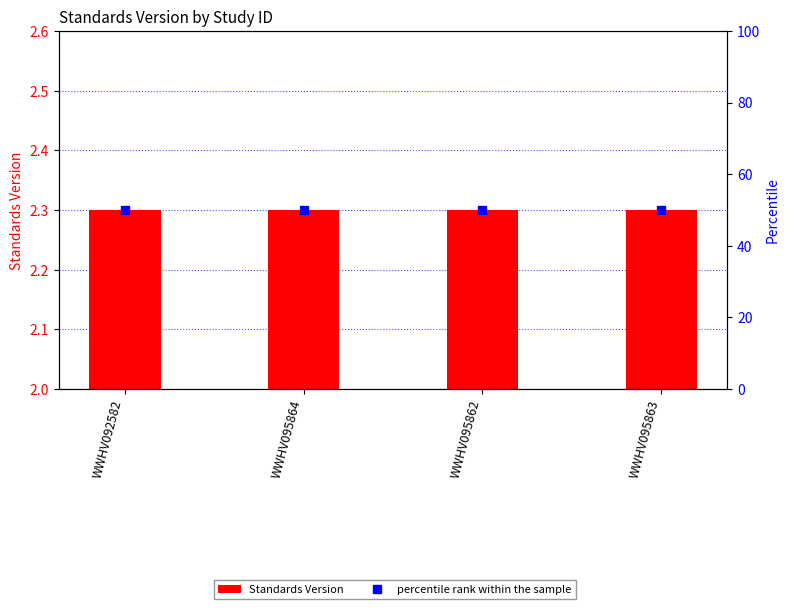

Rank the series by their average value, from highest to lowest.

percentile rank within the sample, Standards Version